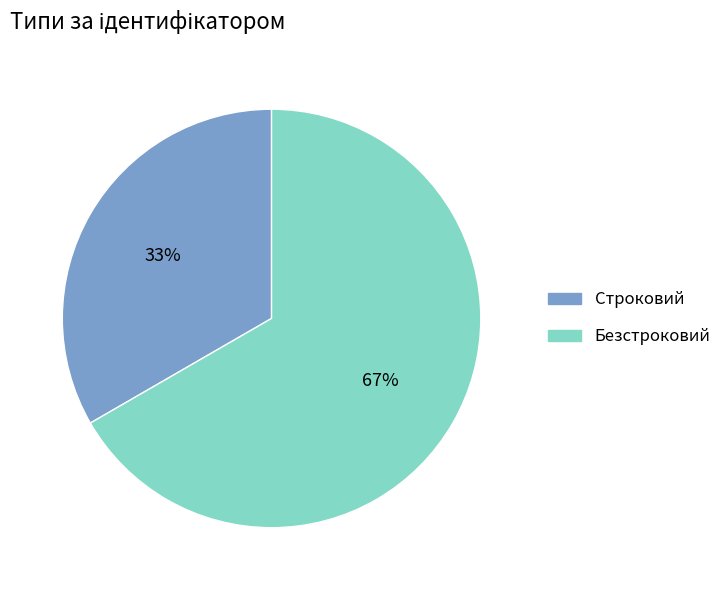

How many segments does this pie chart have?

2